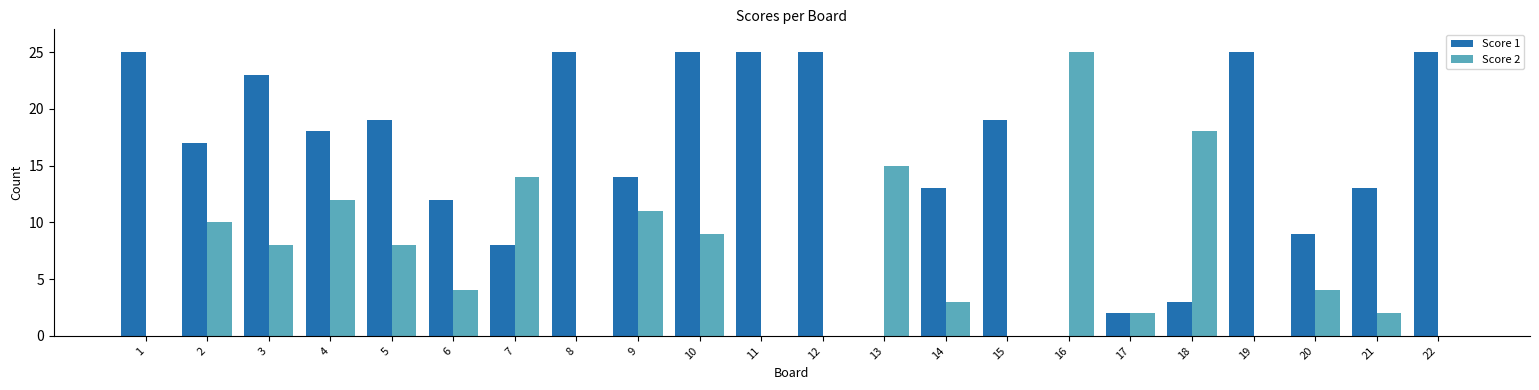

Is the value of Score 2 at 9 greater than the value of Score 1 at 4?

No